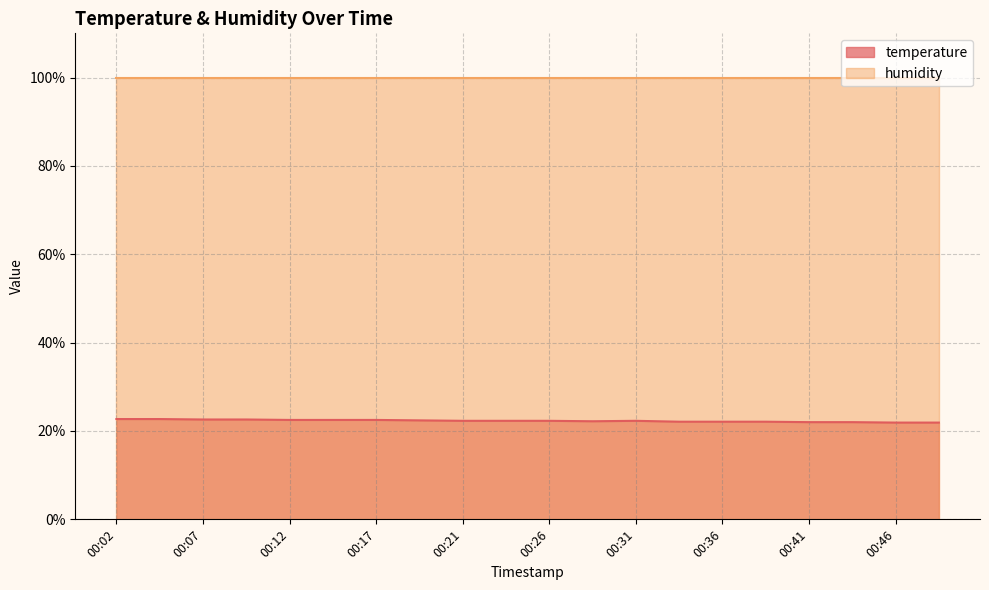

At which label is the value closest to 22?

00:41